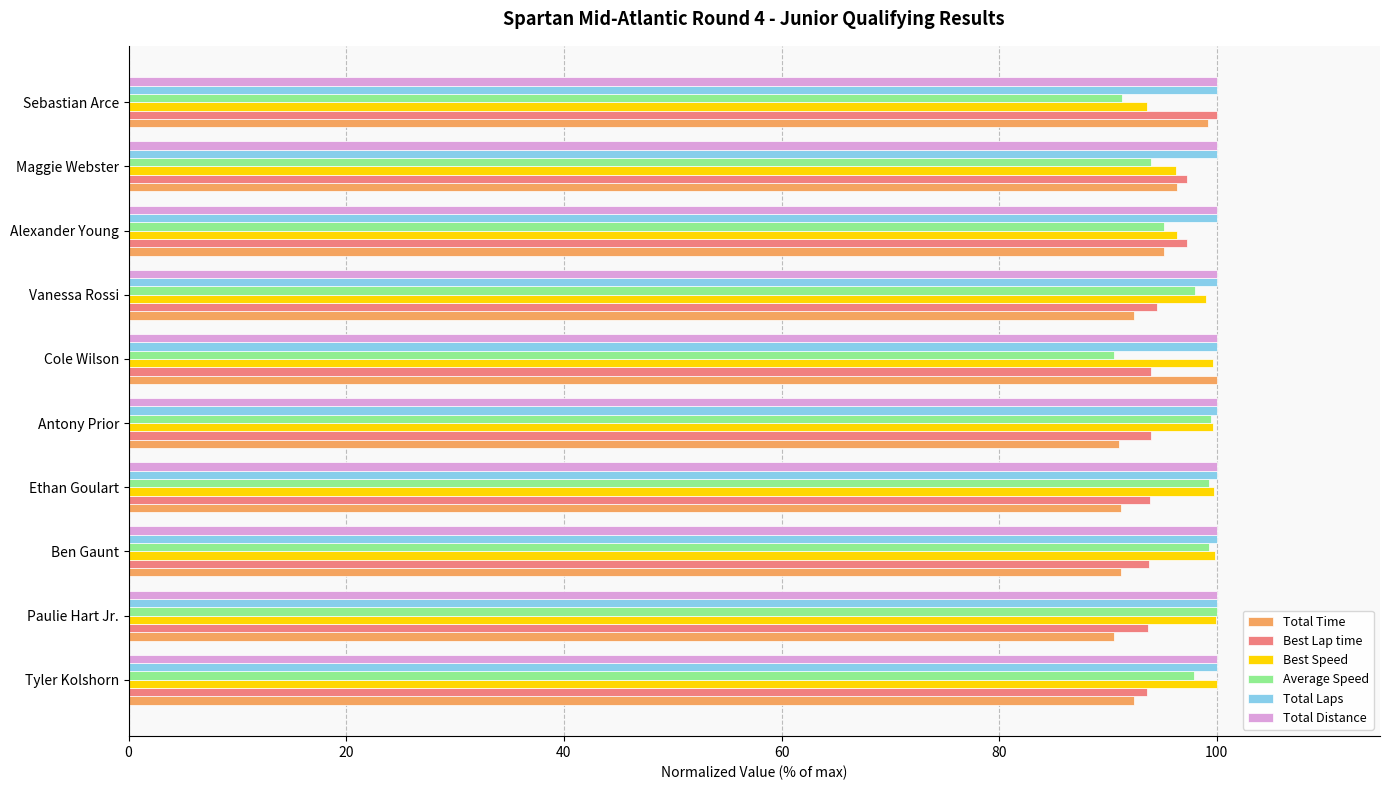

What is the average value of the Total Time series?

93.9